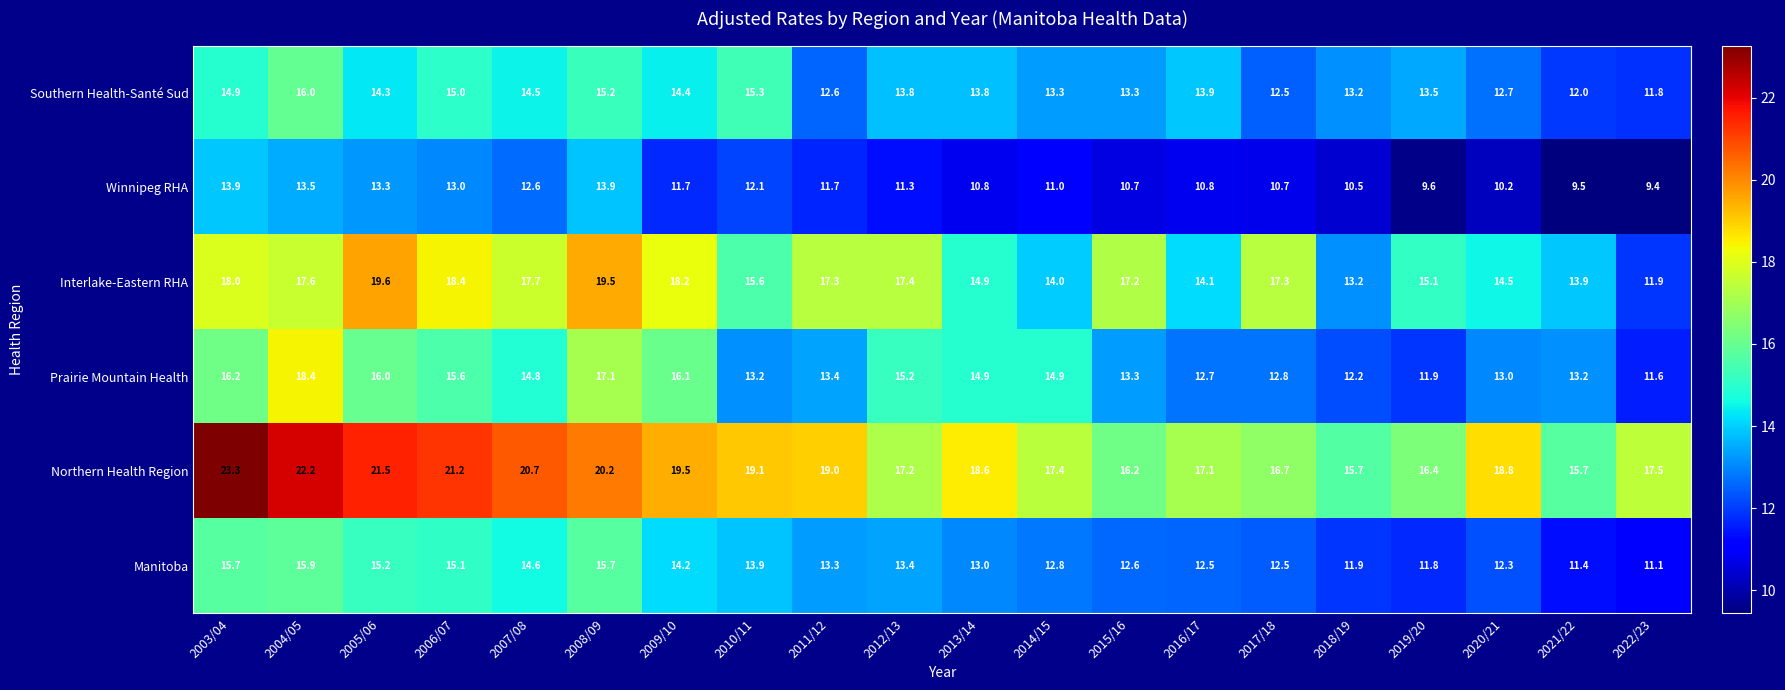

What is the sum of all Winnipeg RHA values?

230.2